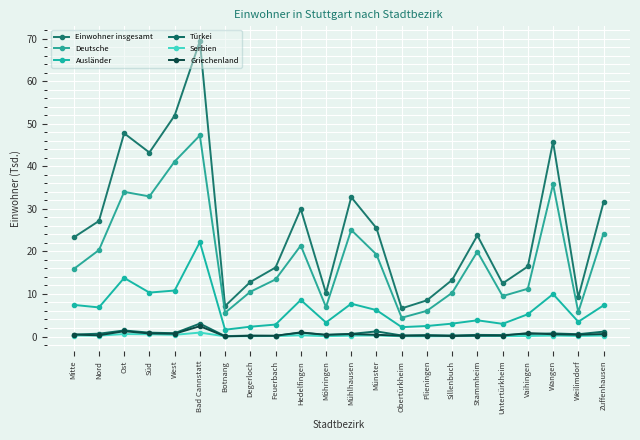

True or false: Ausländer and Griechenland intersect in this chart.

False